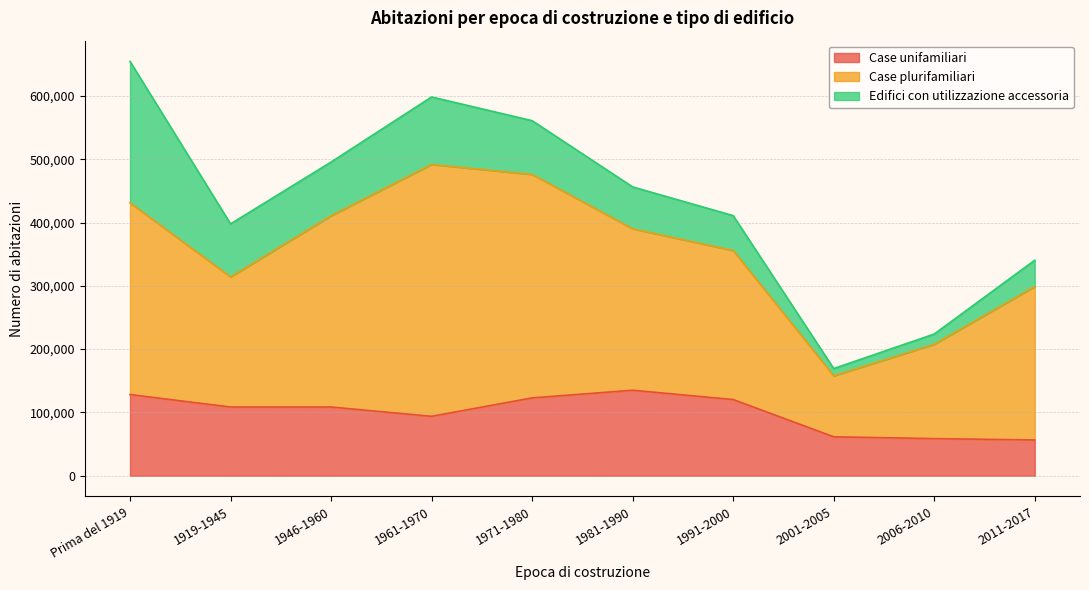

How many lines are shown in the chart?

3